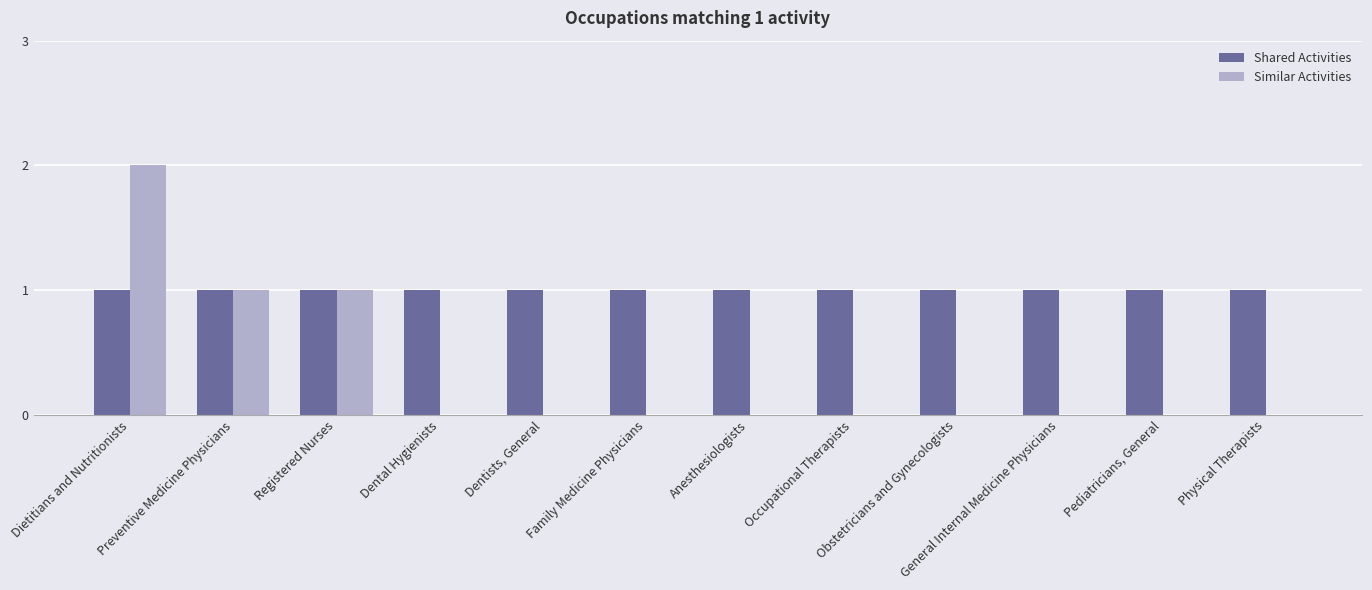

How many groups of bars are there?

12